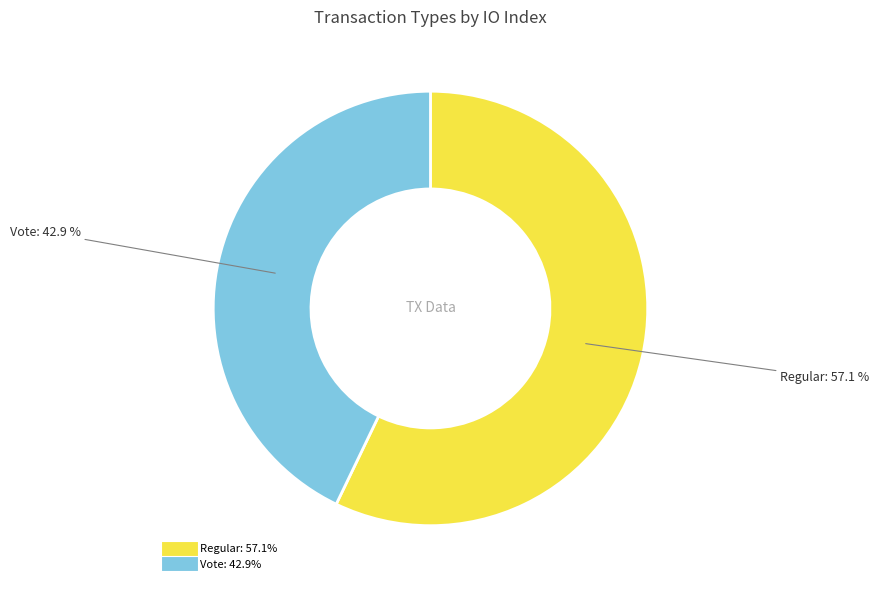

To the nearest percent, what is the difference between the Vote and Regular slice percentages?

14%